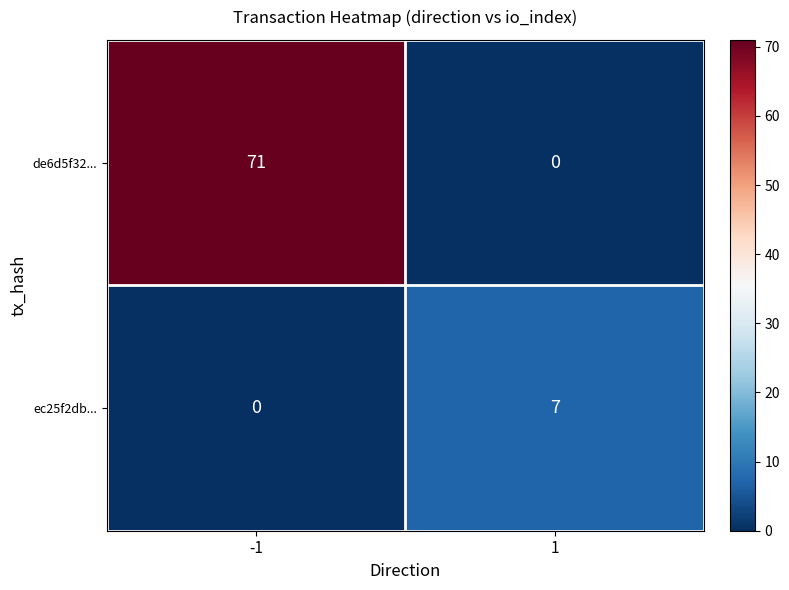

Which series has the largest range (max minus min)?

de6d5f32...